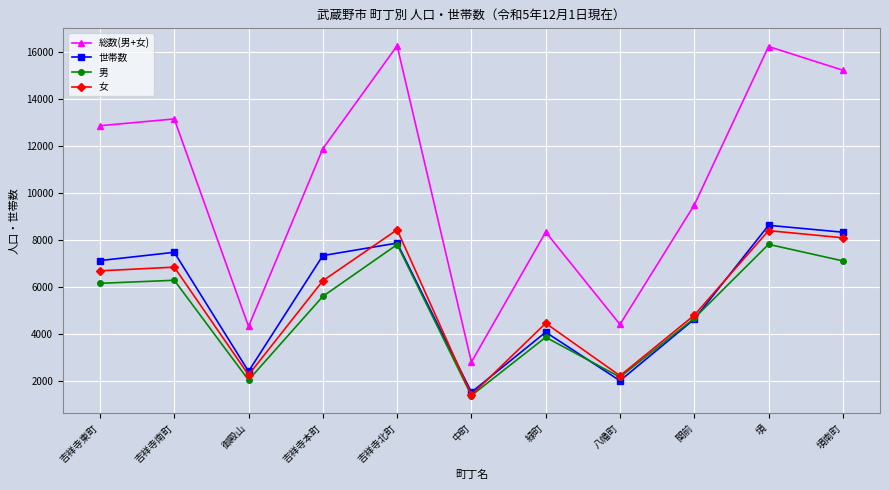

What is the label of the 6th point from the left?

中町